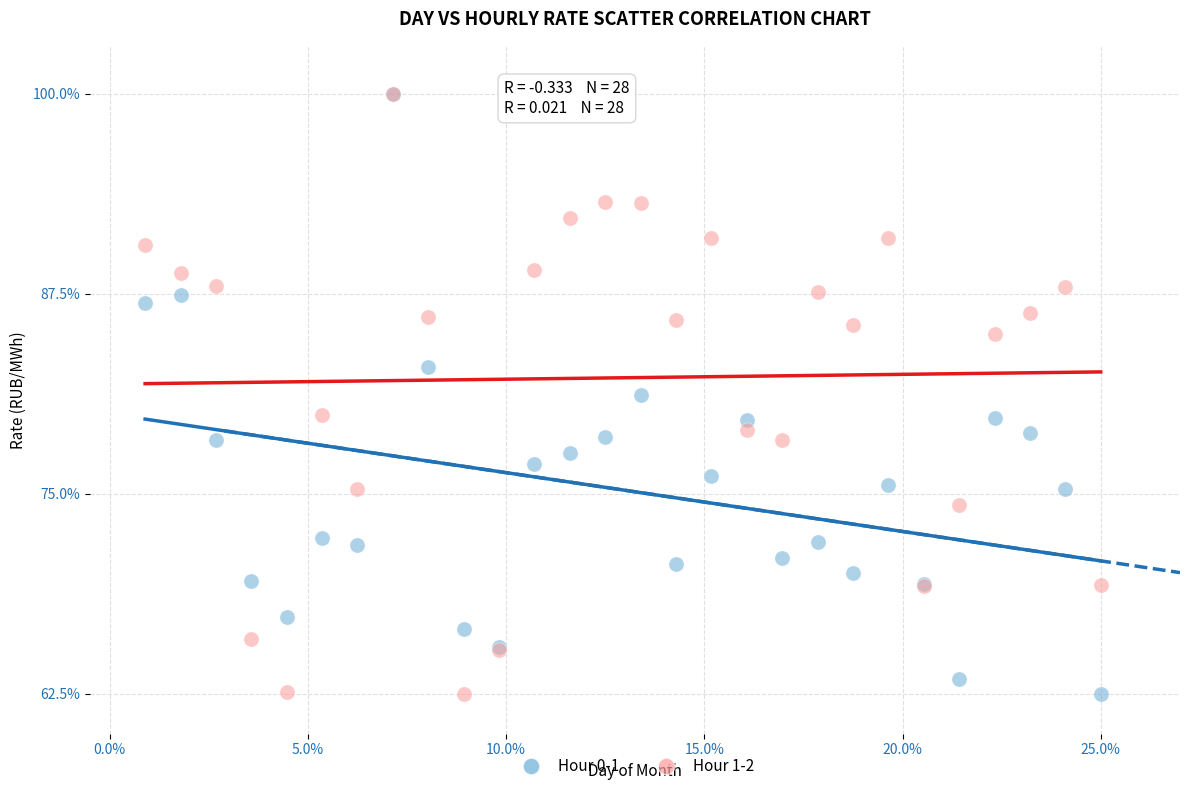

What are all the series names shown in the legend?

Hour 0-1, Hour 1-2